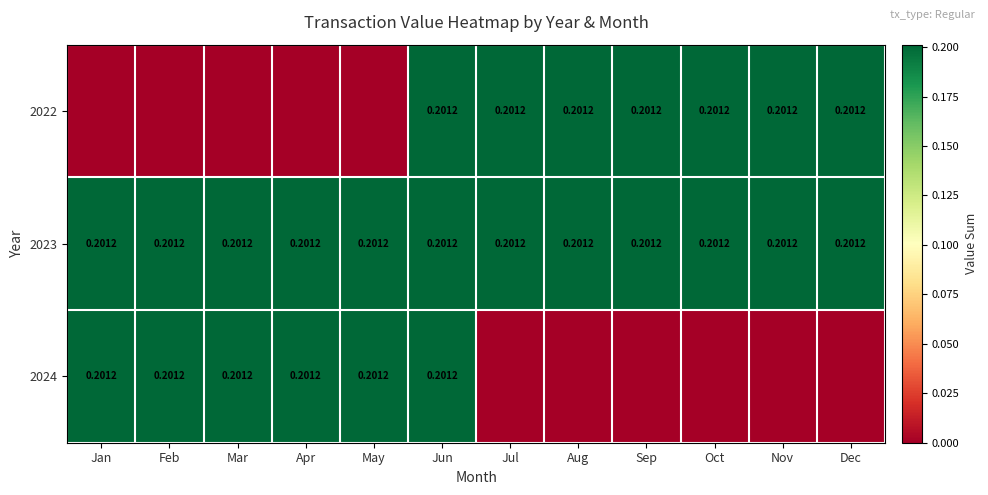

Is it true that 2022 equals 0.2 at Dec?

True